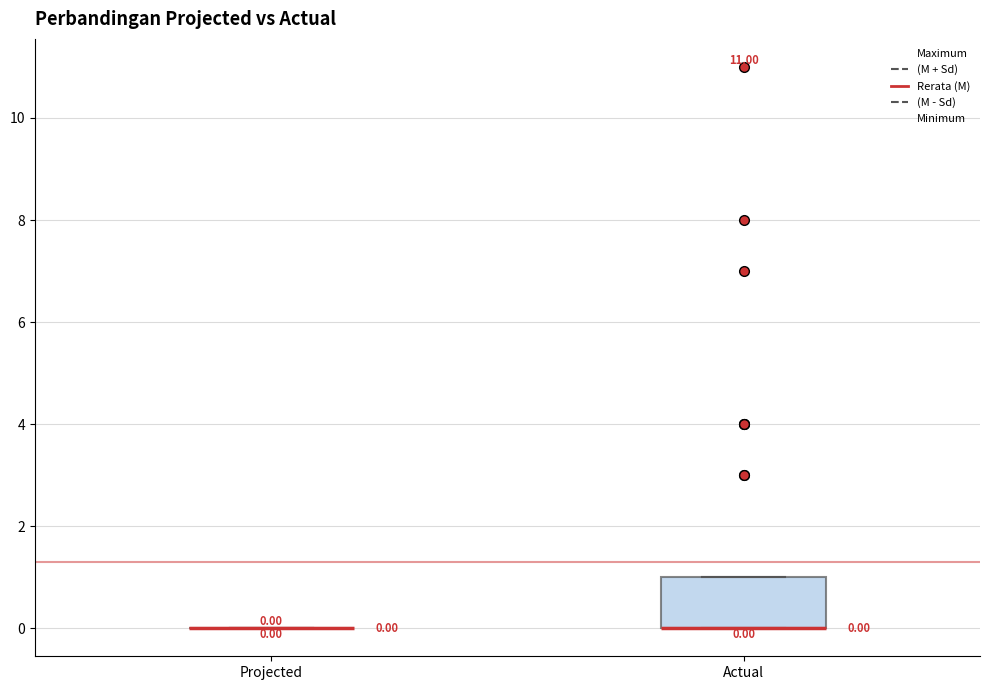

Comparing the boxes themselves (not the whiskers), which one is the tallest?

Actual